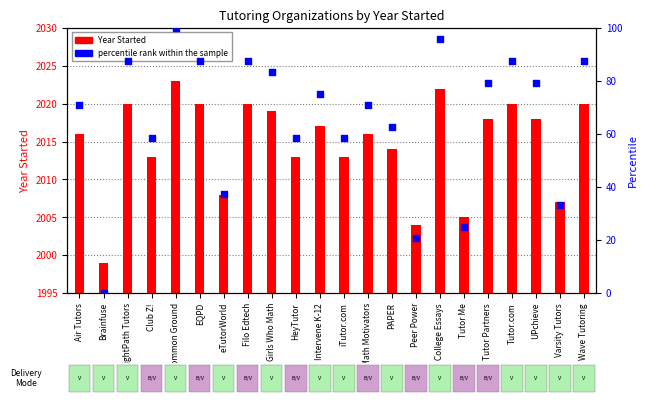

At which category is the sum across all series the highest?

Common Ground